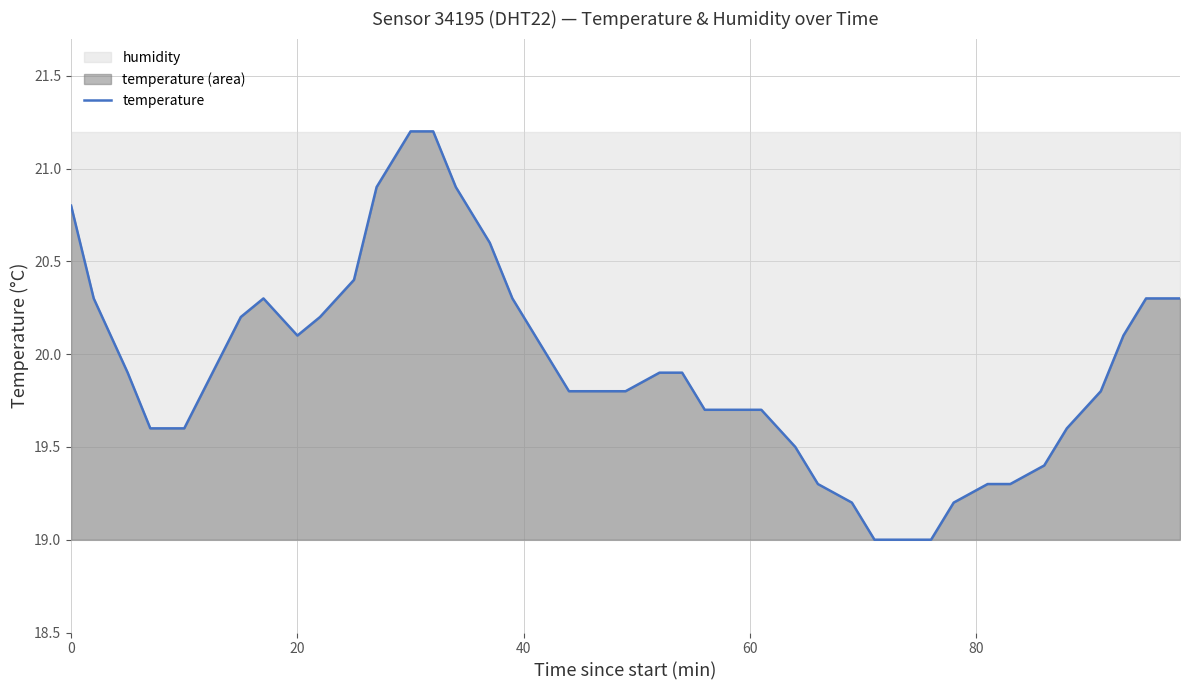

Is it true that the value at 8 is 27.5?

False